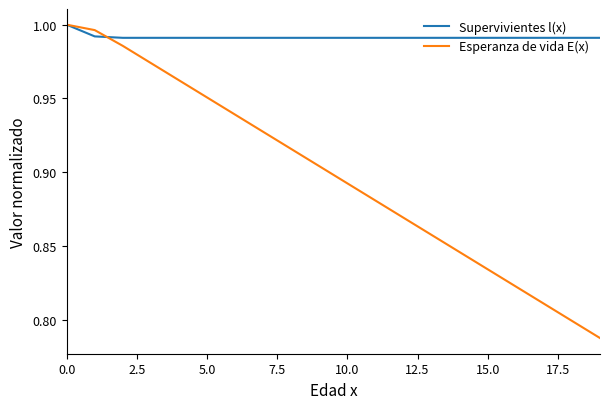

Which series has the widest spread of values?

Esperanza de vida E(x)